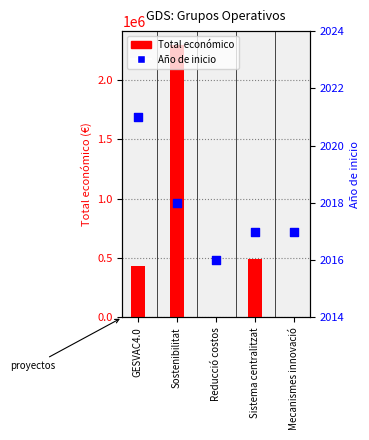

What are all the series names shown in the legend?

Total económico, Año de inicio